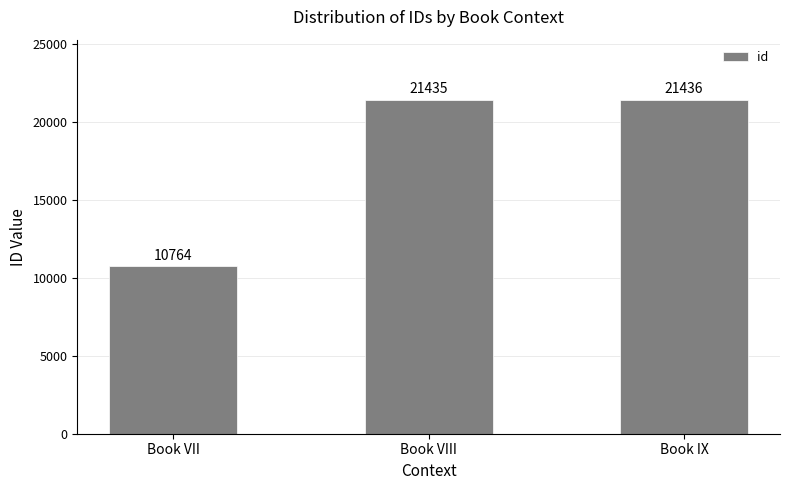

What is the sum of the values at Book IX and Book VIII?

42871